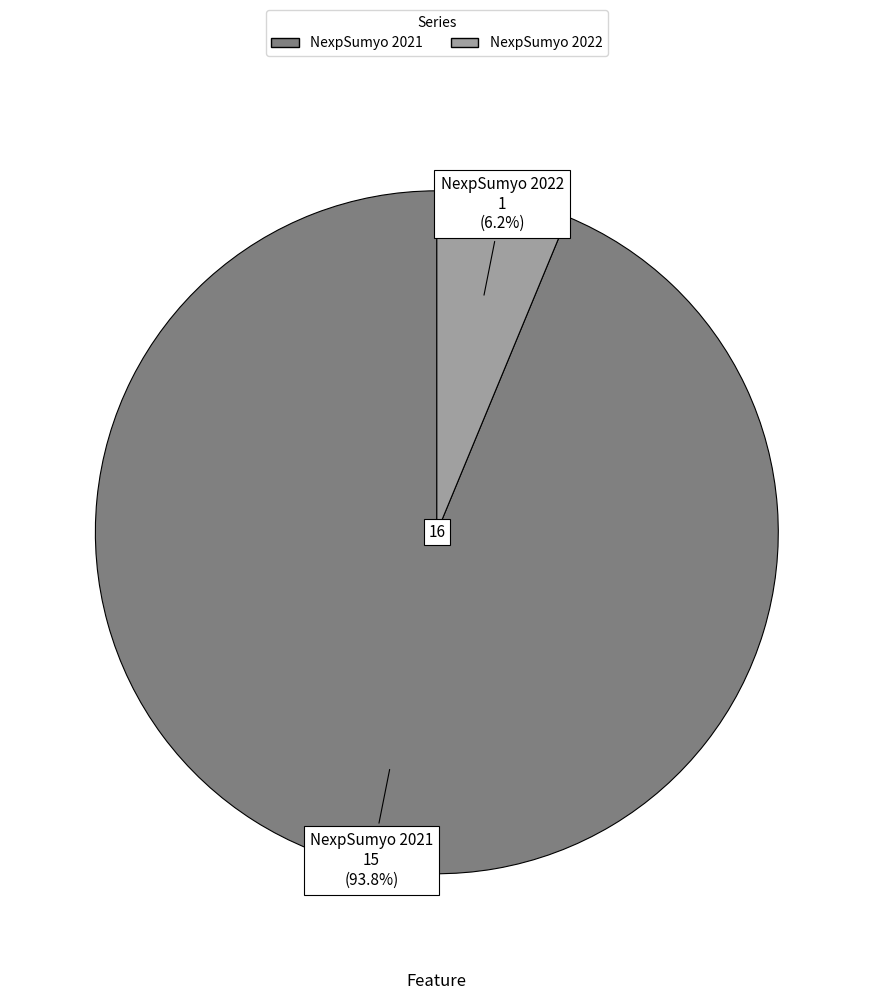

What is the total percentage of NexpSumyo 2022 and NexpSumyo 2021?

100.0%